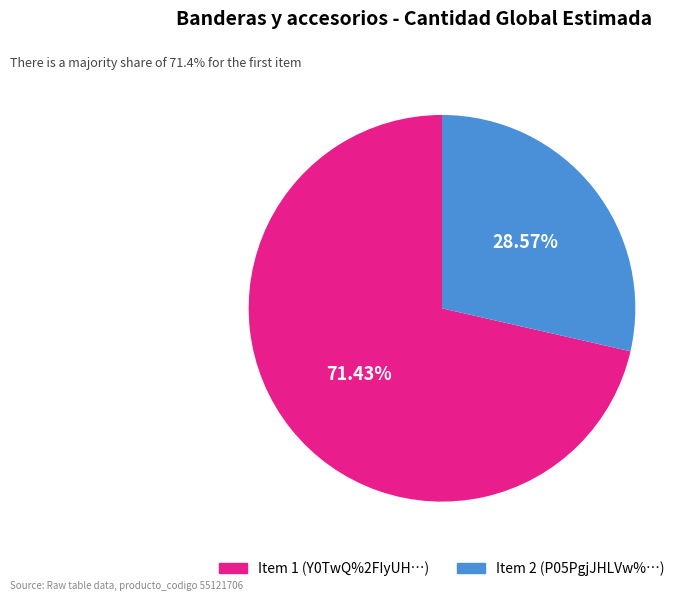

Does any single category account for the majority?

Yes